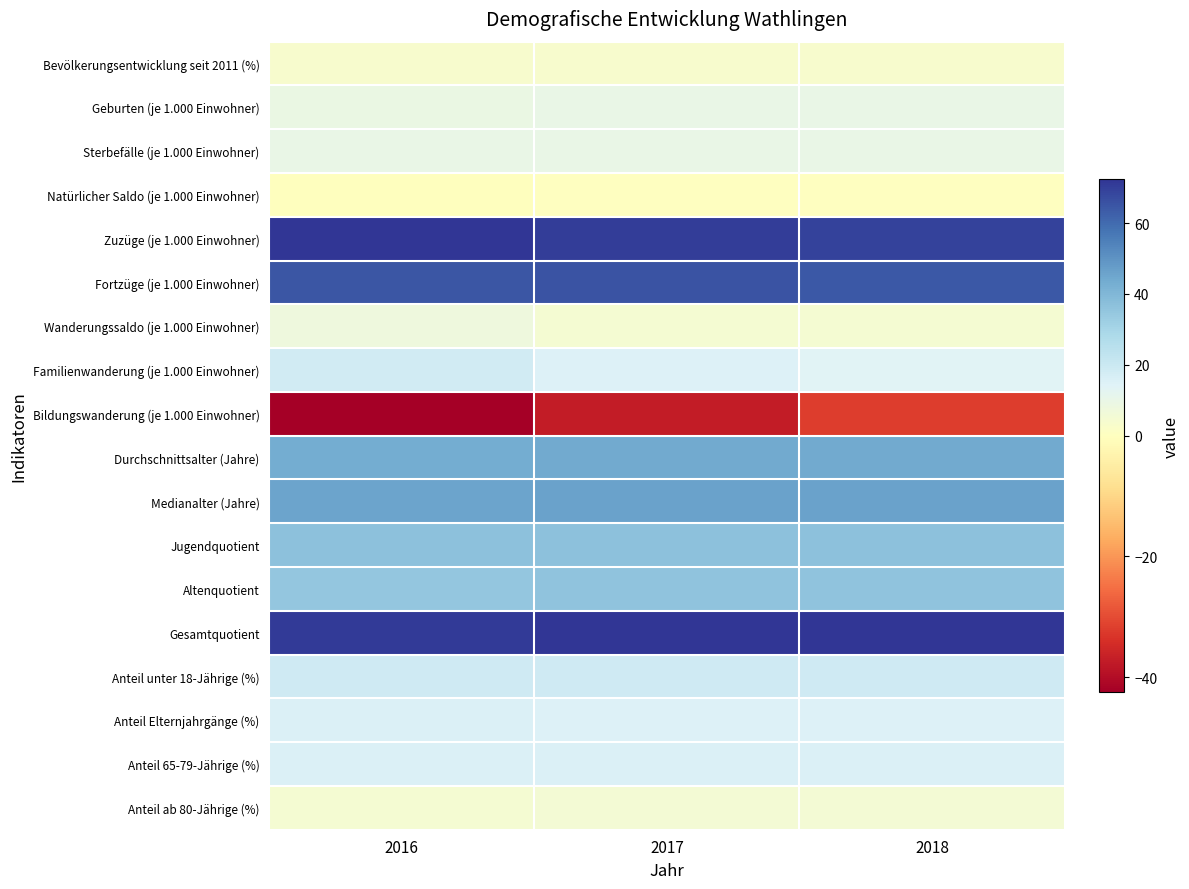

At which category is the sum across all series the highest?

2018